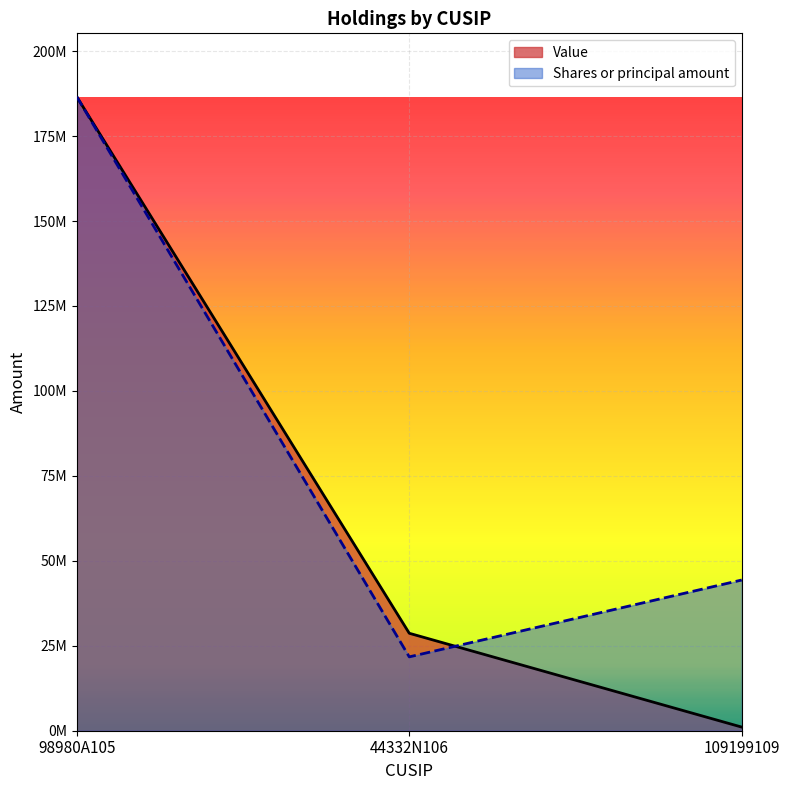

Does the chart display data point markers on the line(s)?

No